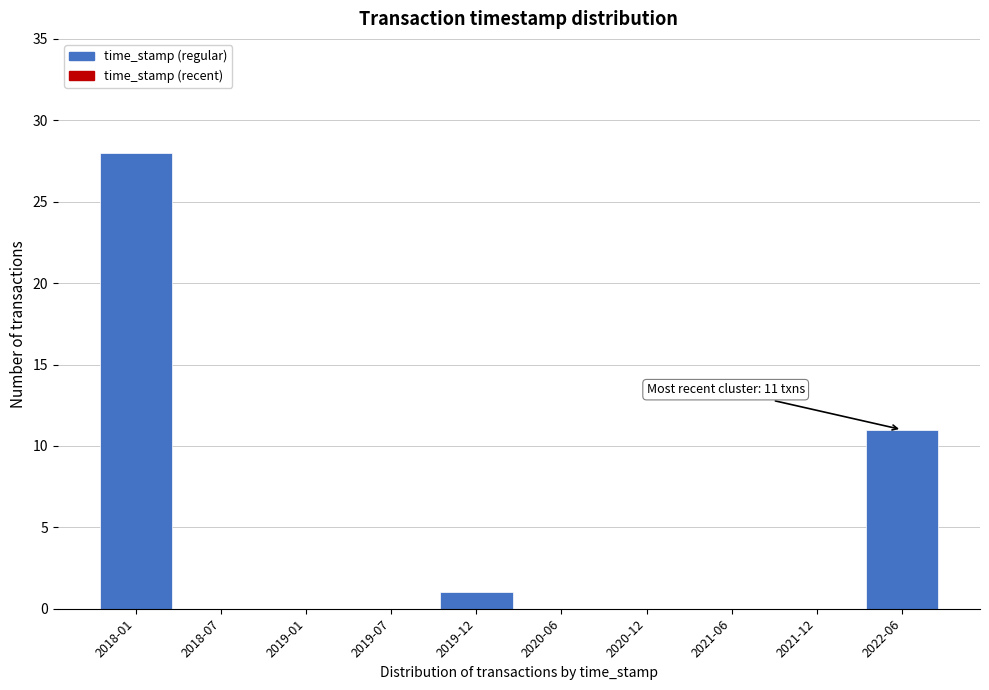

Reading left to right, transcribe all the data shown in this chart.

2018-01=28	2018-07=0	2019-01=0	2019-07=0	2019-12=1	2020-06=0	2020-12=0	2021-06=0	2021-12=0	2022-06=11